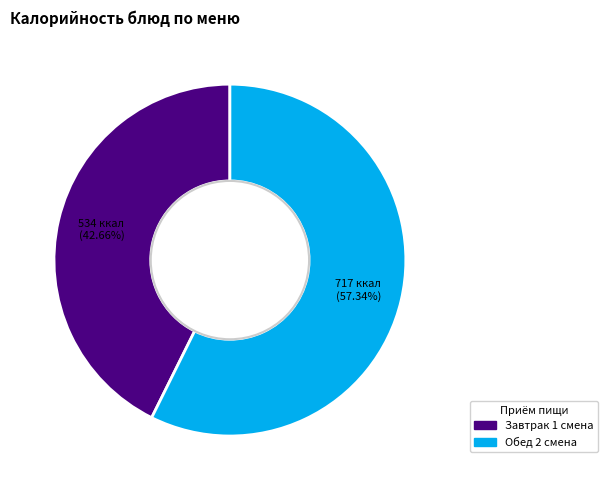

How many slices are in this pie chart?

2